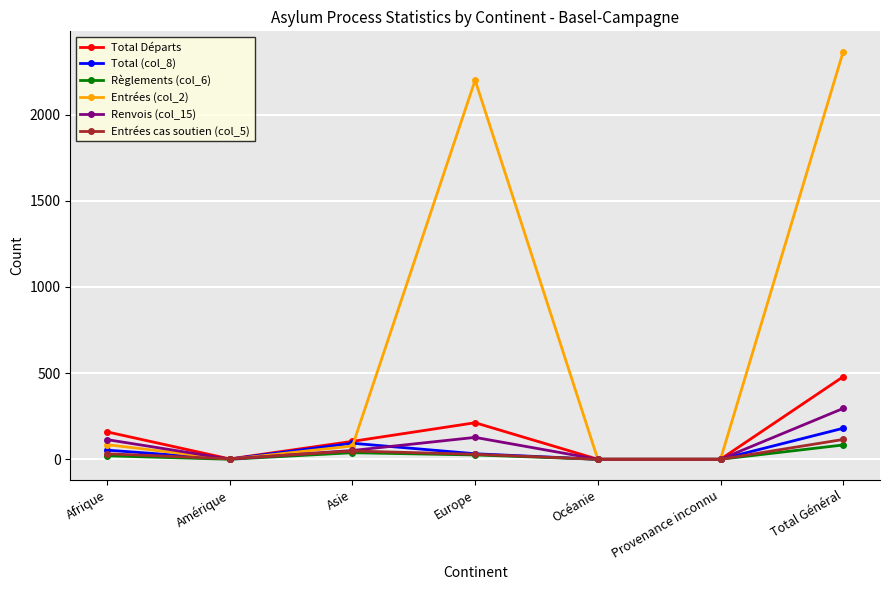

Does the chart display data point markers on the line(s)?

Yes